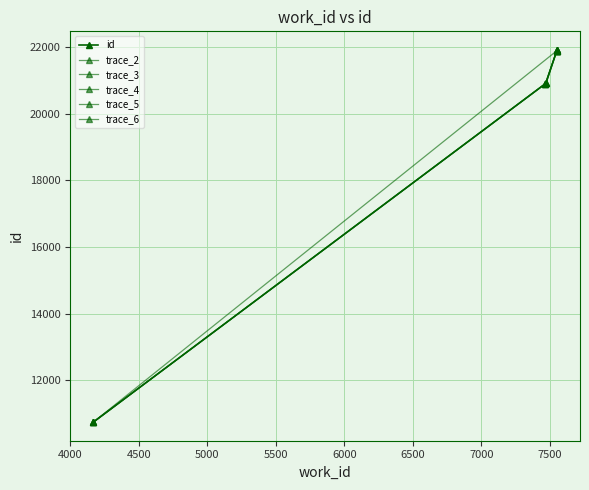

Is it true that the value at 7550 is 31821?

False